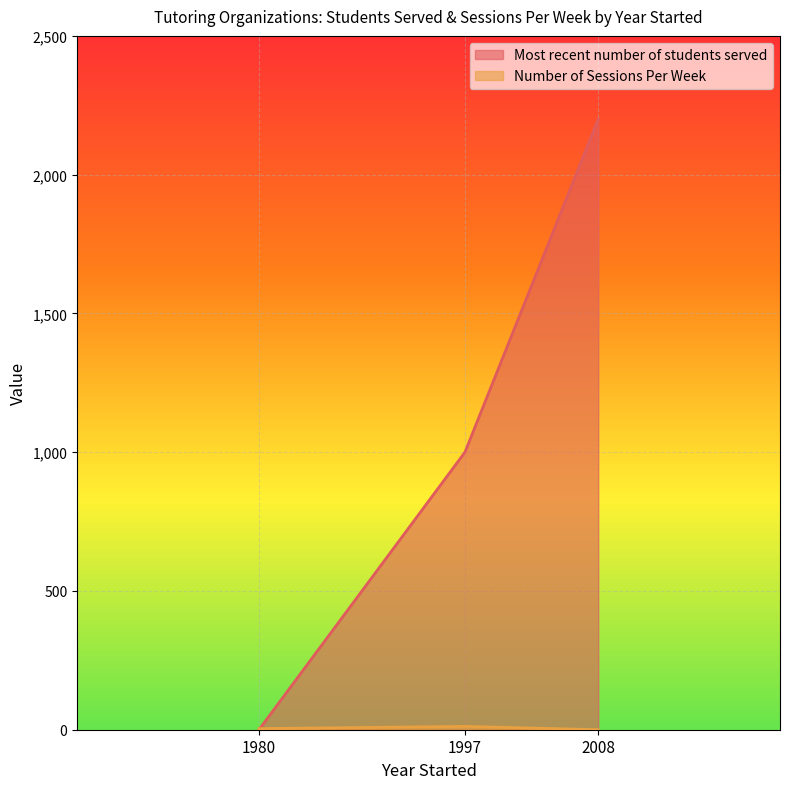

At which category does the chart reach its peak across all series?

2008